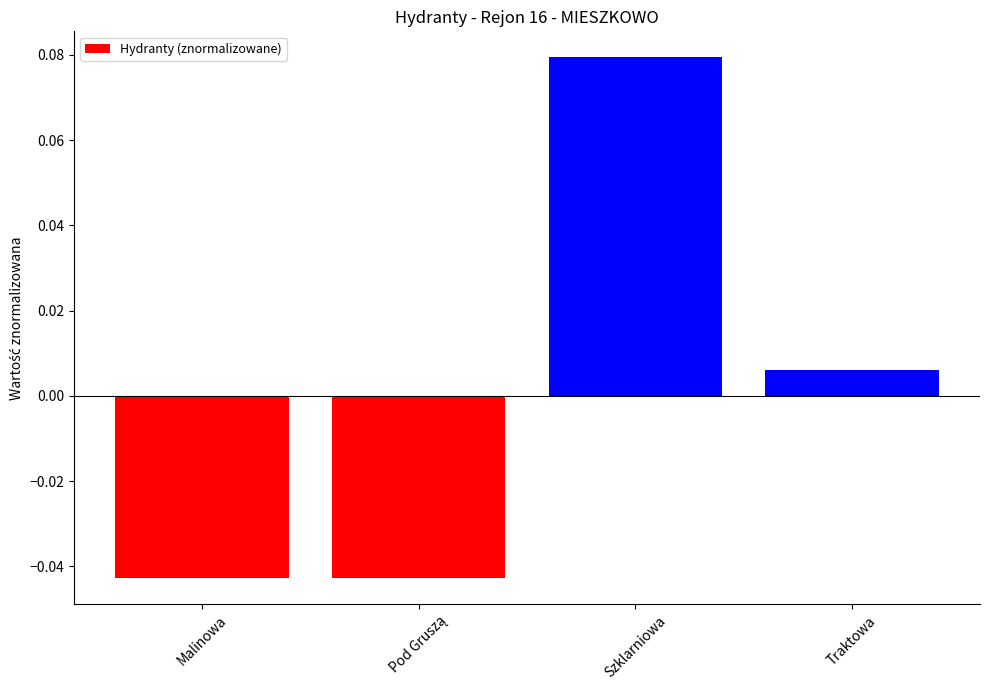

What is the label of the 3rd bar from the left?

Szklarniowa